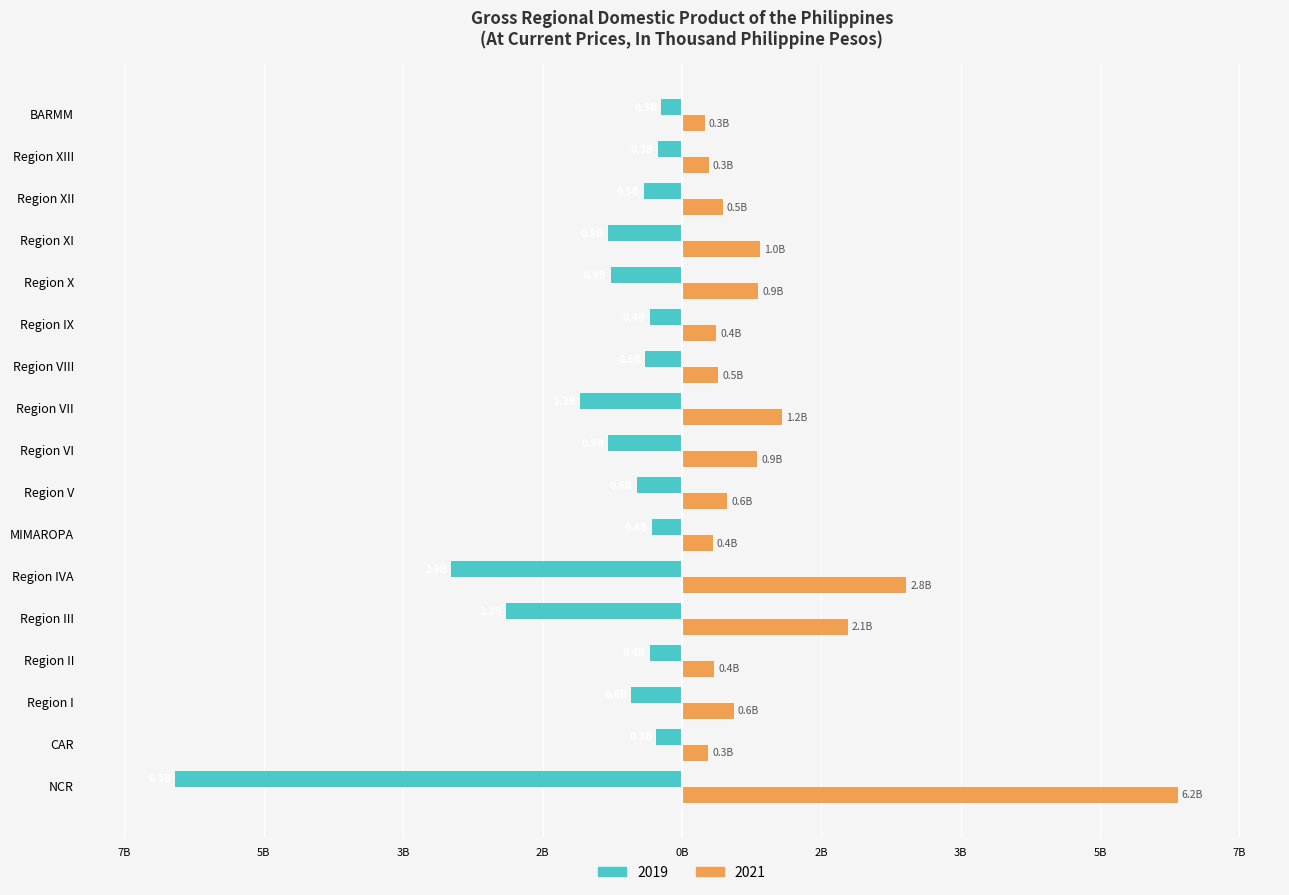

What is the value of the 2021 bar at the 8th from the left?

0.6